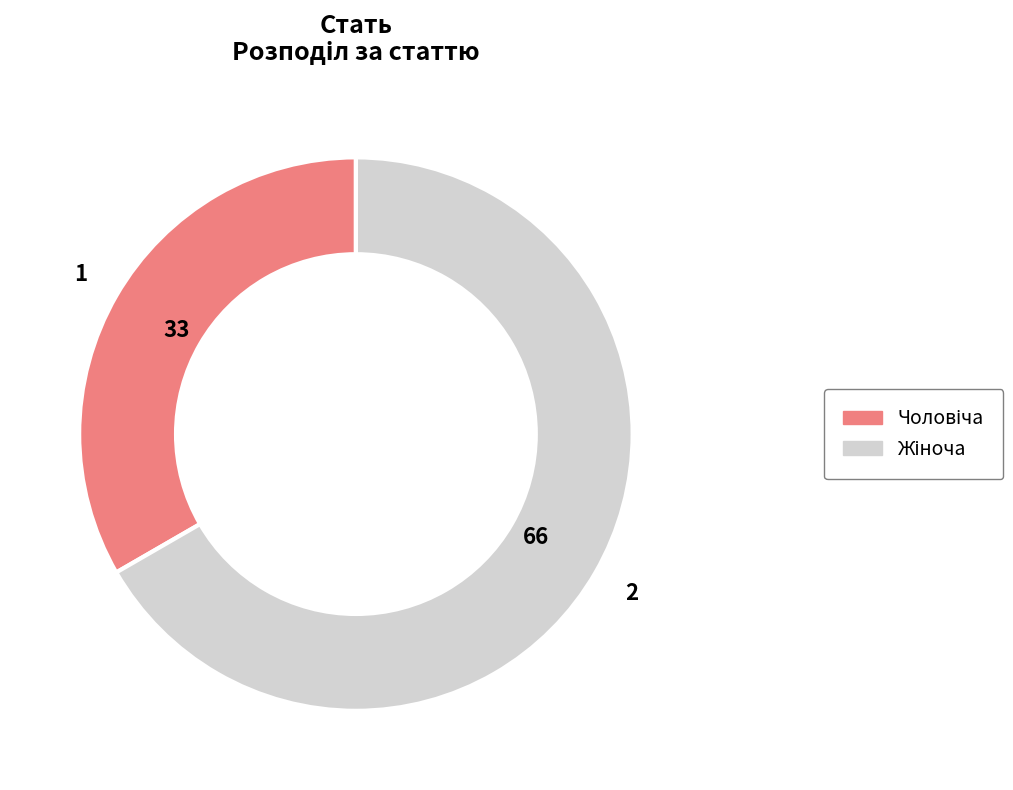

Does any single category account for the majority?

Yes